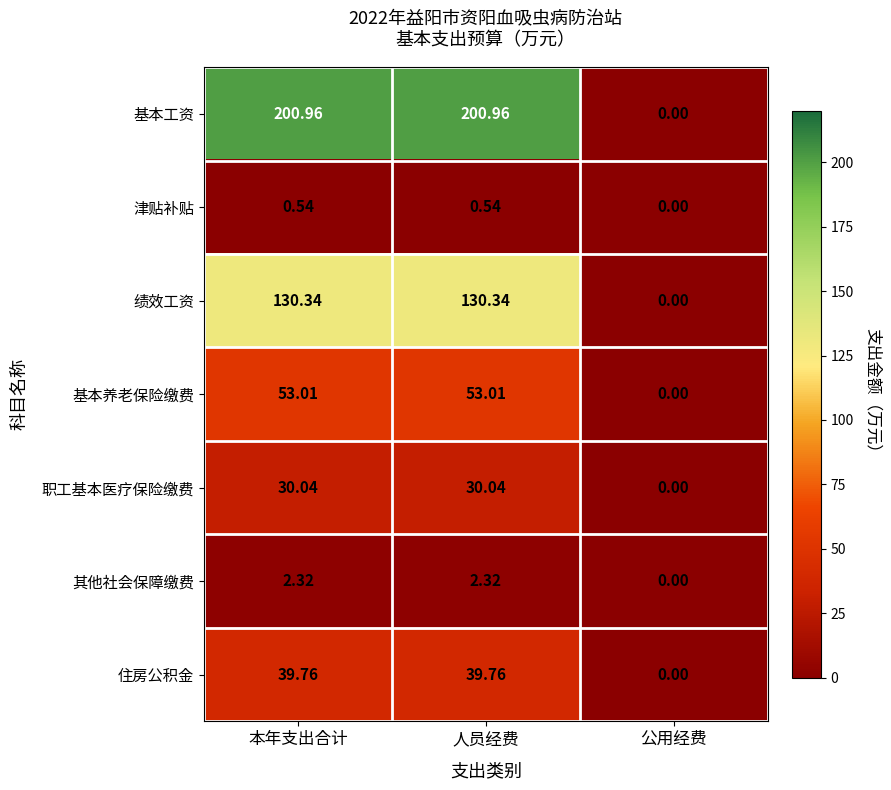

Where does the 职工基本医疗保险缴费 series first go above 30?

本年支出合计